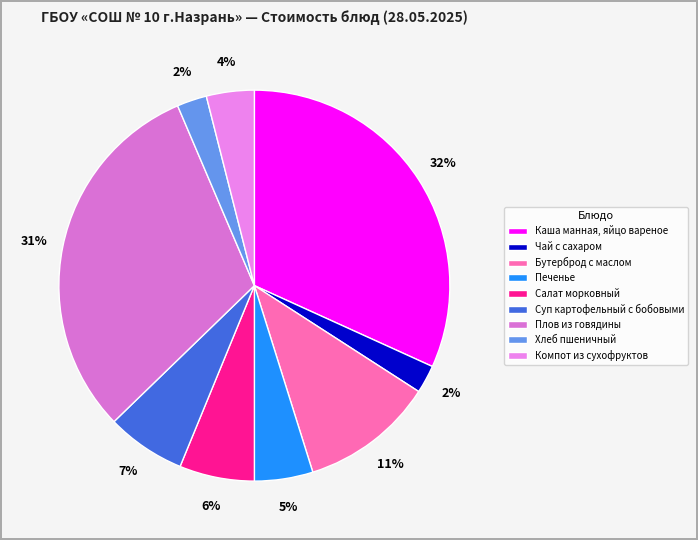

Is there a majority slice in this chart?

No